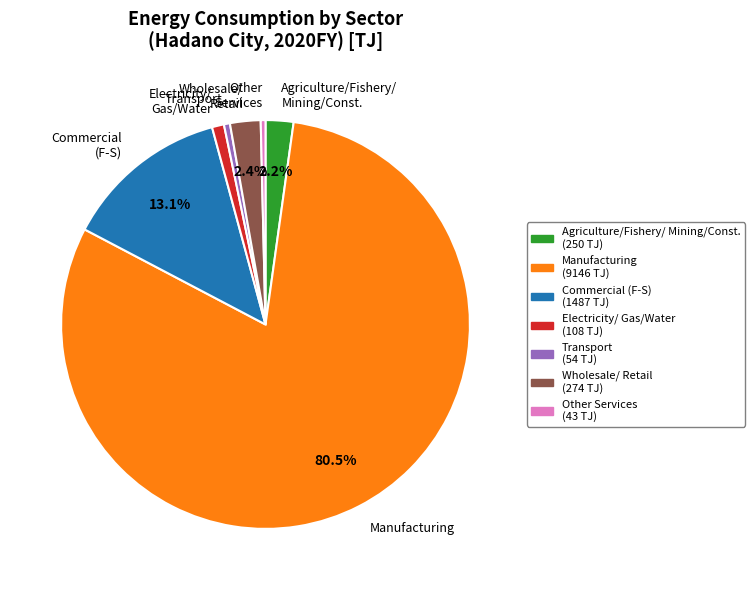

What is the majority slice?

Manufacturing